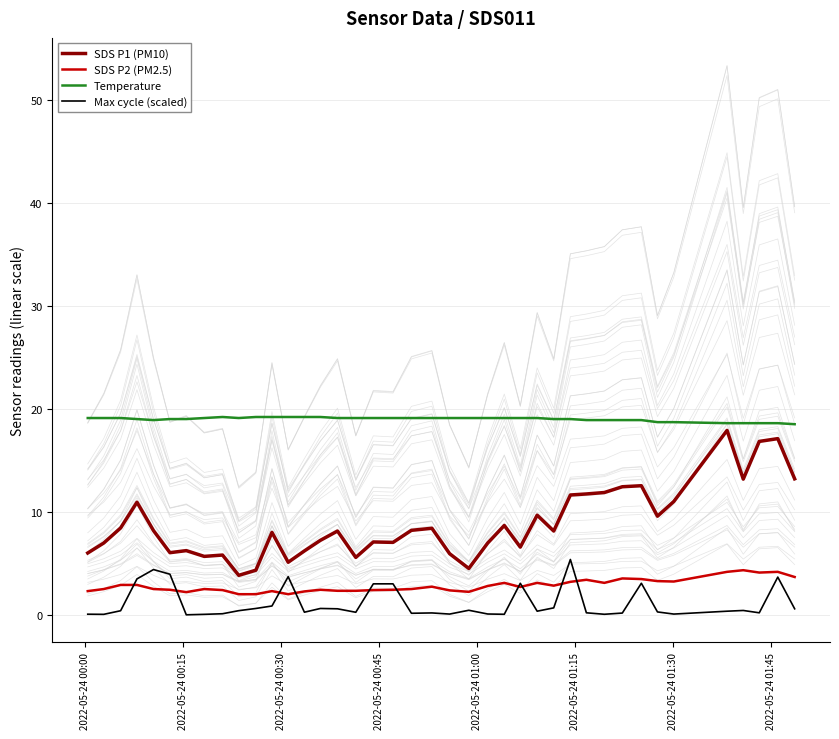

True or false: Temperature and Max cycle (scaled) intersect in this chart.

False